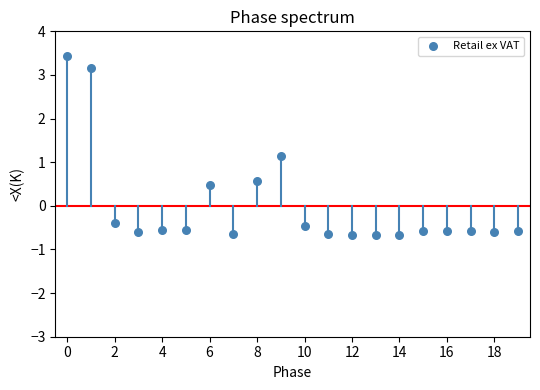

What Y value in the scatter plot is closest to 1?

1.1